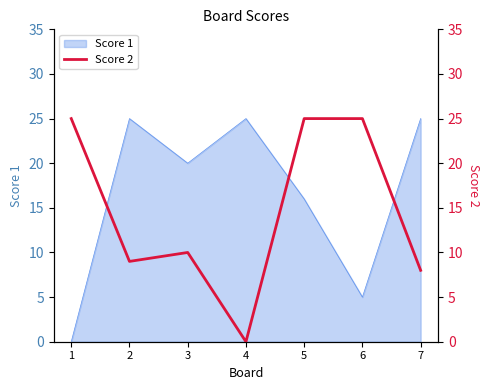

Does the chart display data point markers on the line(s)?

No